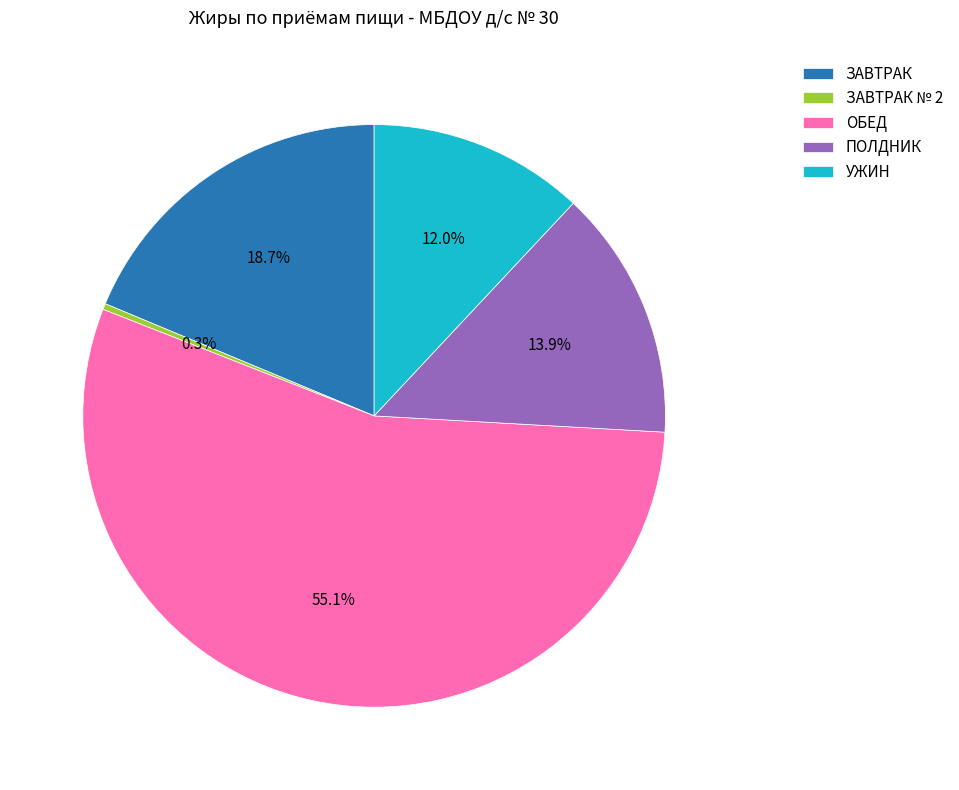

To the nearest percent, what percentage of the pie is ОБЕД?

55%